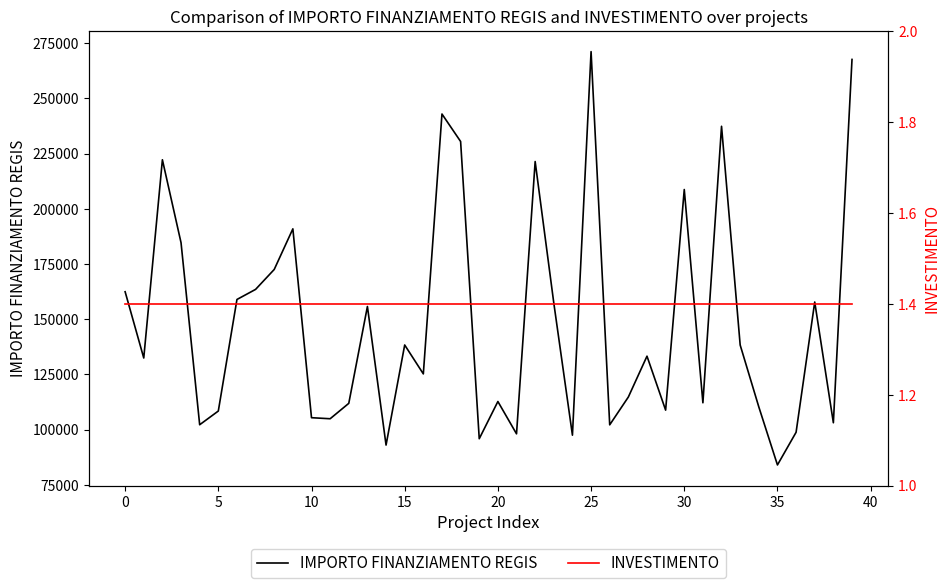

Does the chart have visible grid lines?

No